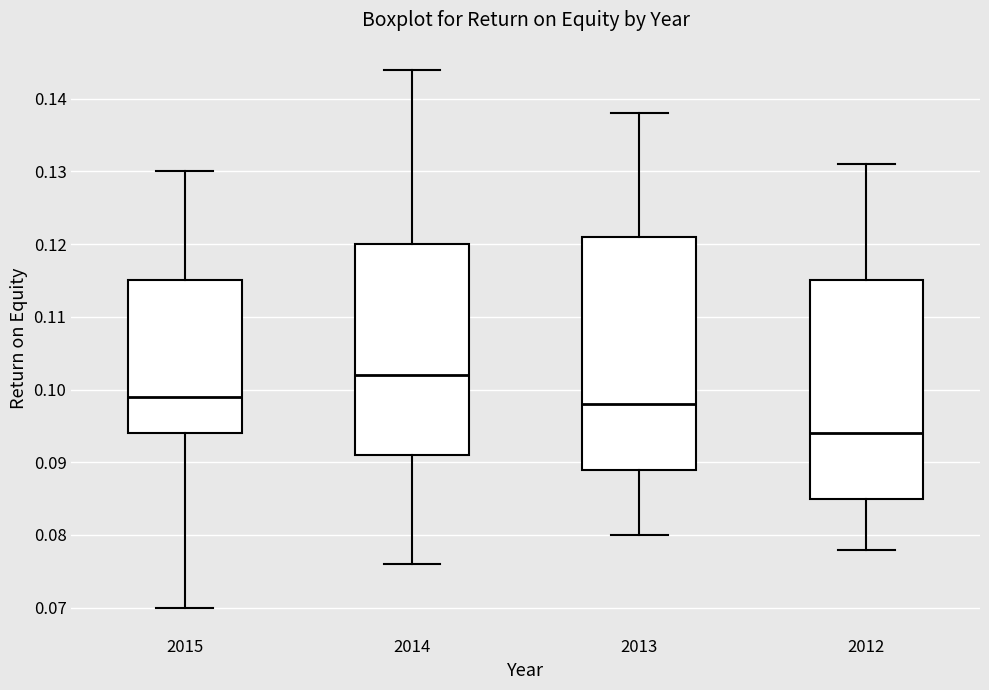

Reading left to right, transcribe this box plot: for each box, give where its median line is, the range the box spans, and where its two whiskers end, as read against the y-axis. The values are not printed on the chart, so give them approximately, as read against the axis.

2015: median 0.099, box 0.094 to 0.115, whiskers 0.070 to 0.130
2014: median 0.102, box 0.091 to 0.120, whiskers 0.076 to 0.144
2013: median 0.098, box 0.089 to 0.121, whiskers 0.080 to 0.138
2012: median 0.094, box 0.085 to 0.115, whiskers 0.078 to 0.131